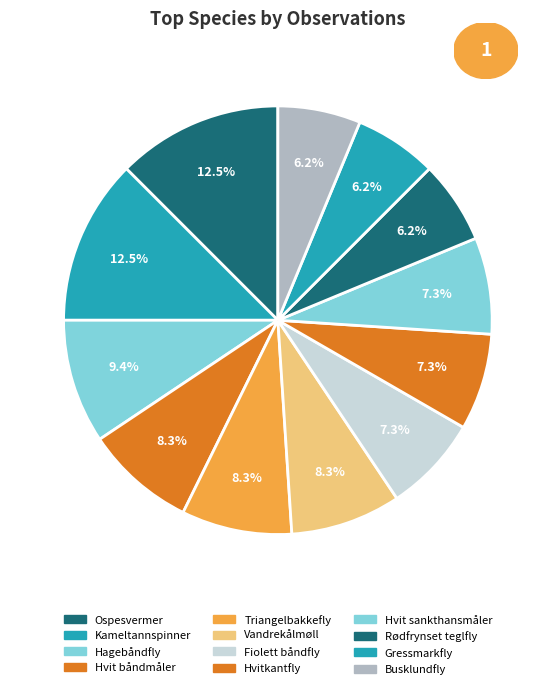

Does Busklundfly represent more than half of the total?

No